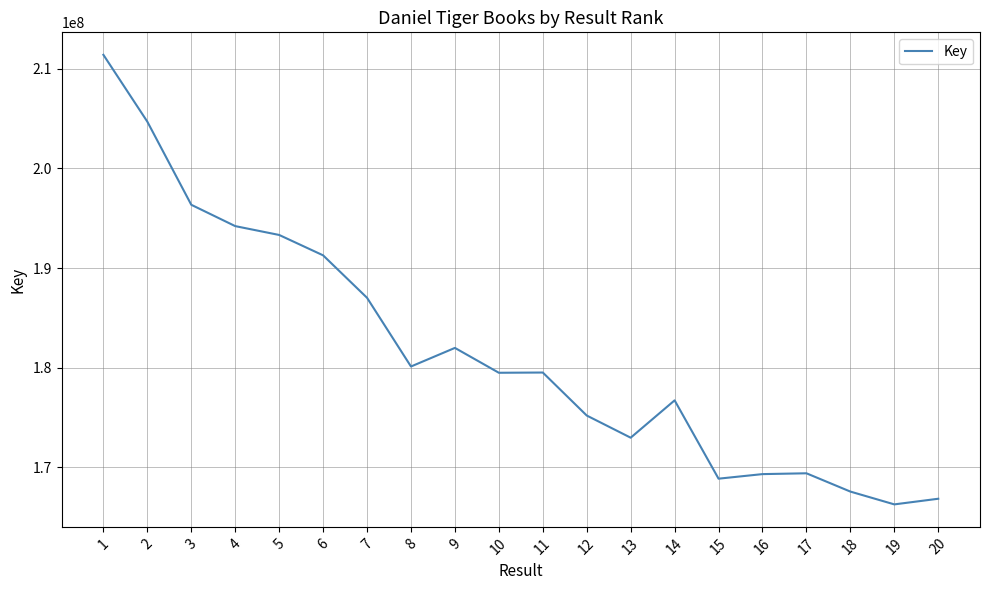

True or false: the data shows 239063558 at 20.

False